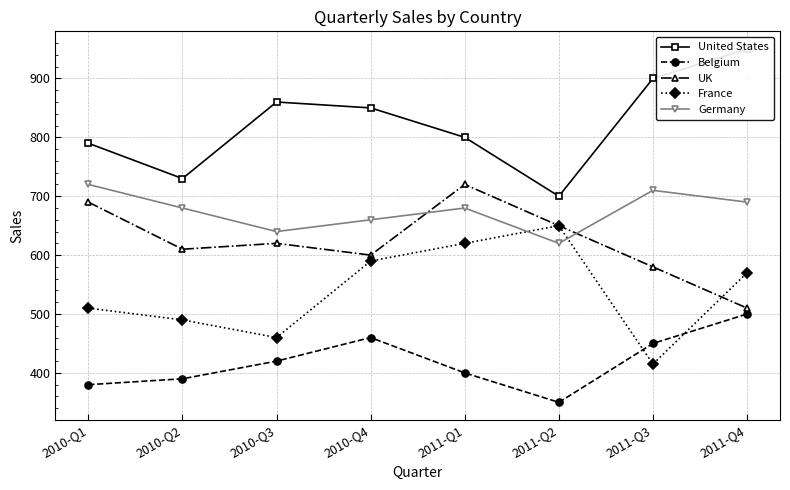

At how many categories does at least one series exceed 586?

8